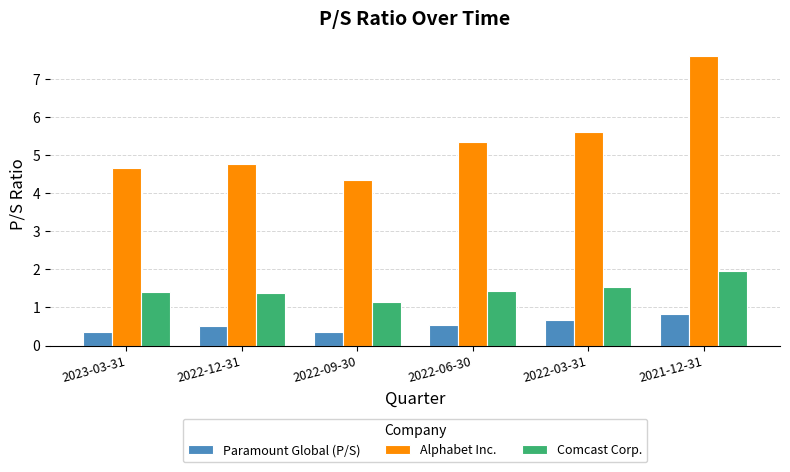

The value of Alphabet Inc. at 2022-06-30 is 5.3. True or false?

True